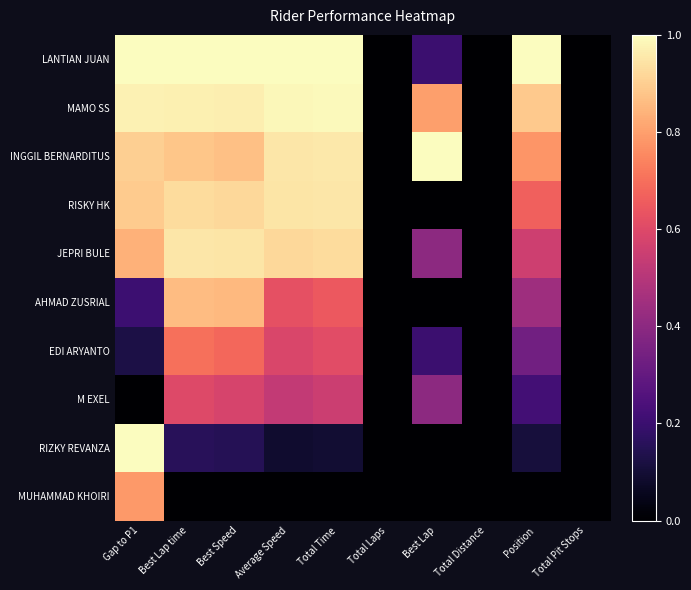

Reading right to left, transcribe all the data shown in this chart.

LANTIAN JUAN: Total Pit Stops=0.0	Position=1.0	Total Distance=0.0	Best Lap=0.2	Total Laps=0.0	Total Time=1.0	Average Speed=1.0	Best Speed=1.0	Best Lap time=1.0	Gap to P1=1.0
MAMO SS: Total Pit Stops=0.0	Position=0.9	Total Distance=0.0	Best Lap=0.8	Total Laps=0.0	Total Time=1.0	Average Speed=1.0	Best Speed=1.0	Best Lap time=1.0	Gap to P1=1.0
INGGIL BERNARDITUS: Total Pit Stops=0.0	Position=0.8	Total Distance=0.0	Best Lap=1.0	Total Laps=0.0	Total Time=1.0	Average Speed=1.0	Best Speed=0.9	Best Lap time=0.9	Gap to P1=0.9
RISKY HK: Total Pit Stops=0.0	Position=0.7	Total Distance=0.0	Best Lap=0.0	Total Laps=0.0	Total Time=1.0	Average Speed=0.9	Best Speed=0.9	Best Lap time=0.9	Gap to P1=0.9
JEPRI BULE: Total Pit Stops=0.0	Position=0.6	Total Distance=0.0	Best Lap=0.4	Total Laps=0.0	Total Time=0.9	Average Speed=0.9	Best Speed=0.9	Best Lap time=1.0	Gap to P1=0.8
AHMAD ZUSRIAL: Total Pit Stops=0.0	Position=0.4	Total Distance=0.0	Best Lap=0.0	Total Laps=0.0	Total Time=0.6	Average Speed=0.6	Best Speed=0.9	Best Lap time=0.9	Gap to P1=0.2
EDI ARYANTO: Total Pit Stops=0.0	Position=0.3	Total Distance=0.0	Best Lap=0.2	Total Laps=0.0	Total Time=0.6	Average Speed=0.6	Best Speed=0.7	Best Lap time=0.7	Gap to P1=0.1
M EXEL: Total Pit Stops=0.0	Position=0.2	Total Distance=0.0	Best Lap=0.4	Total Laps=0.0	Total Time=0.6	Average Speed=0.5	Best Speed=0.6	Best Lap time=0.6	Gap to P1=0.0
RIZKY REVANZA: Total Pit Stops=0.0	Position=0.1	Total Distance=0.0	Best Lap=0.0	Total Laps=0.0	Total Time=0.1	Average Speed=0.1	Best Speed=0.1	Best Lap time=0.2	Gap to P1=1.0
MUHAMMAD KHOIRI: Total Pit Stops=0.0	Position=0.0	Total Distance=0.0	Best Lap=0.0	Total Laps=0.0	Total Time=0.0	Average Speed=0.0	Best Speed=0.0	Best Lap time=0.0	Gap to P1=0.8